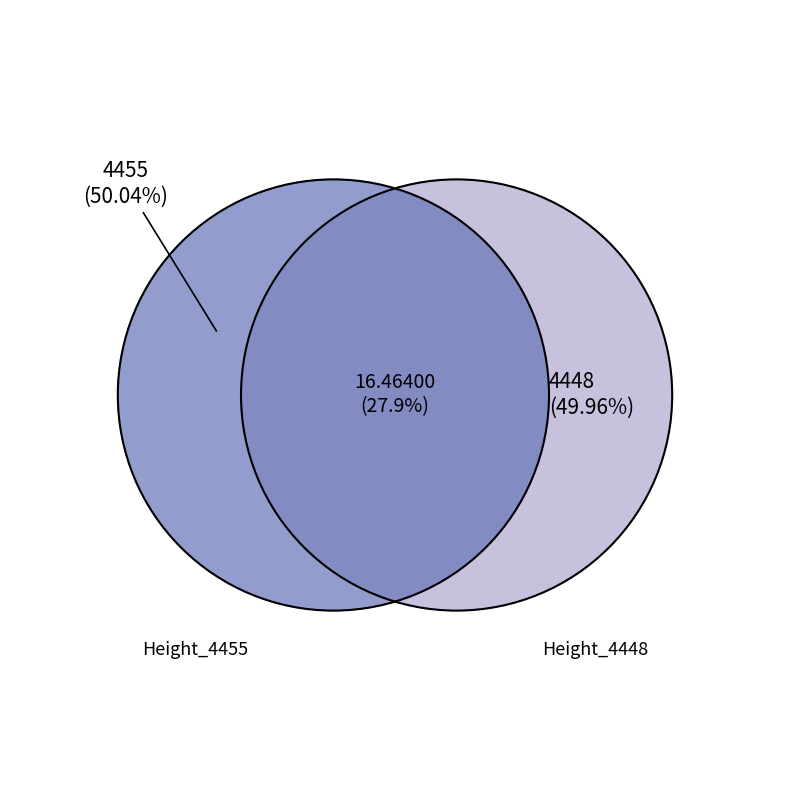

How many segments does this pie chart have?

2